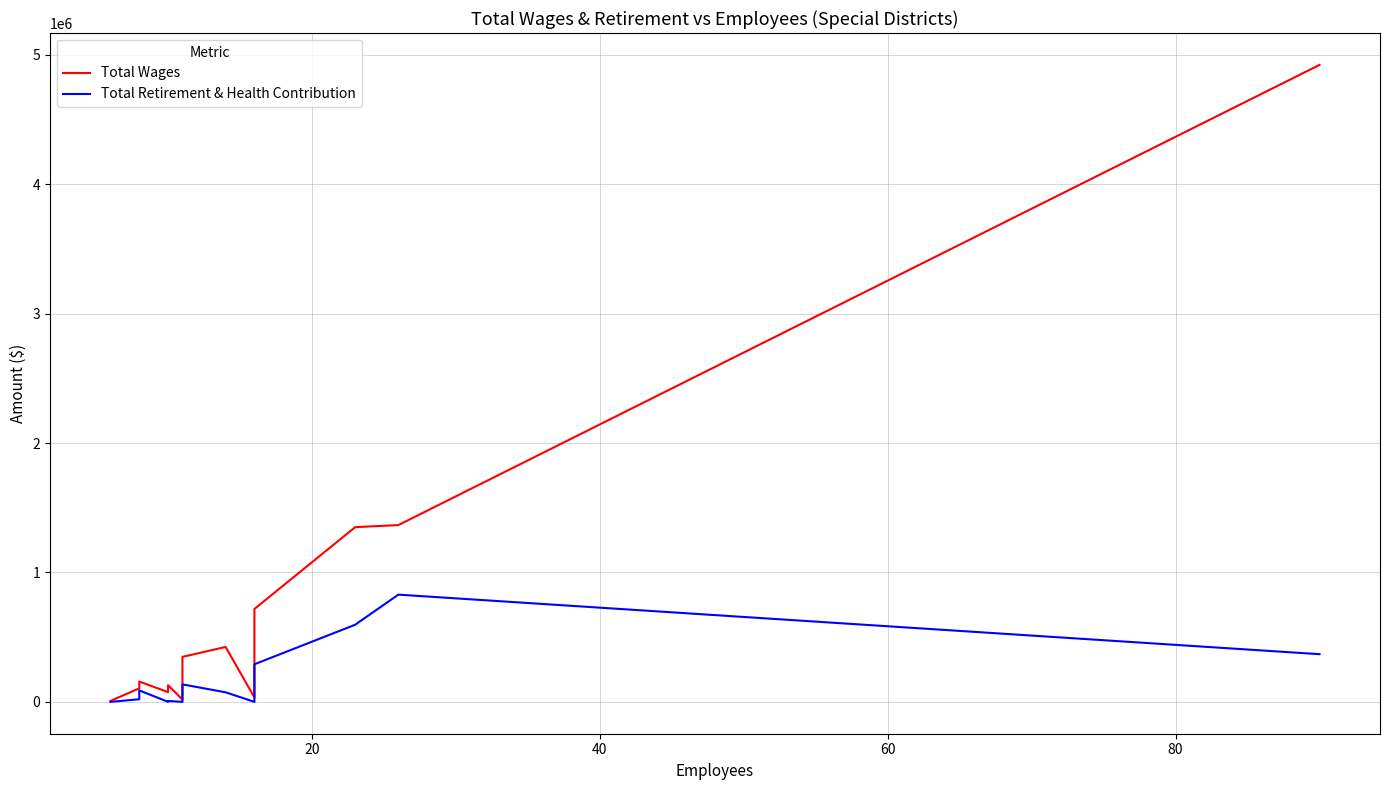

What is the value of the Total Wages point at the 14th from the left?

4923022